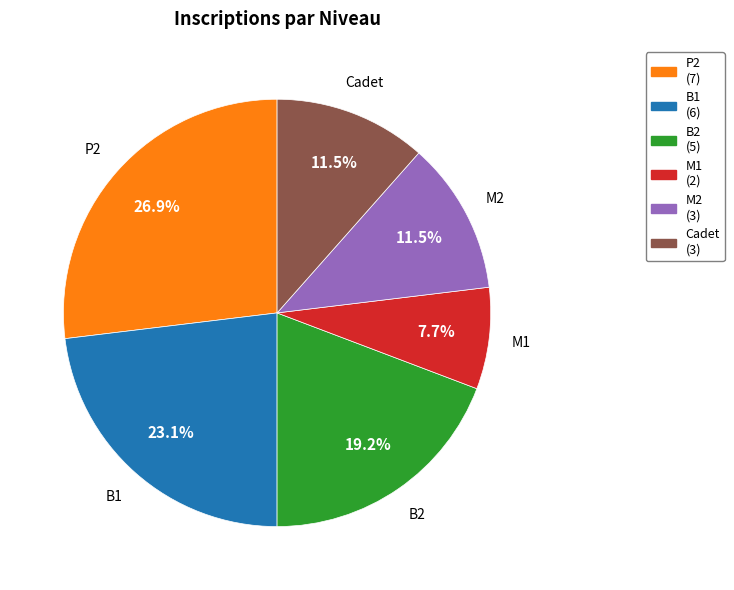

Is there any slice that represents more than half of the pie?

No